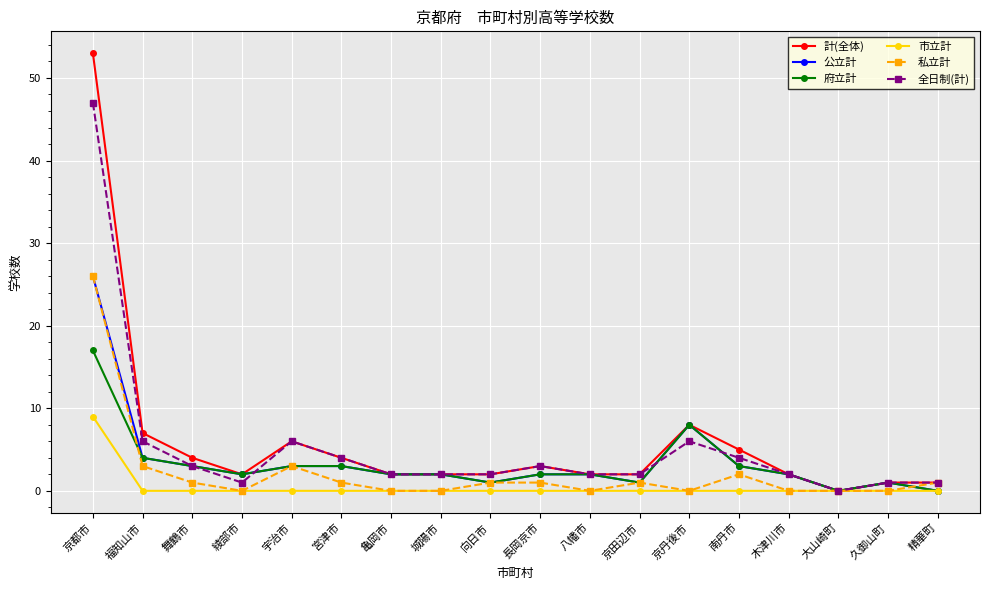

Where is the first local maximum for 全日制(計)?

宇治市